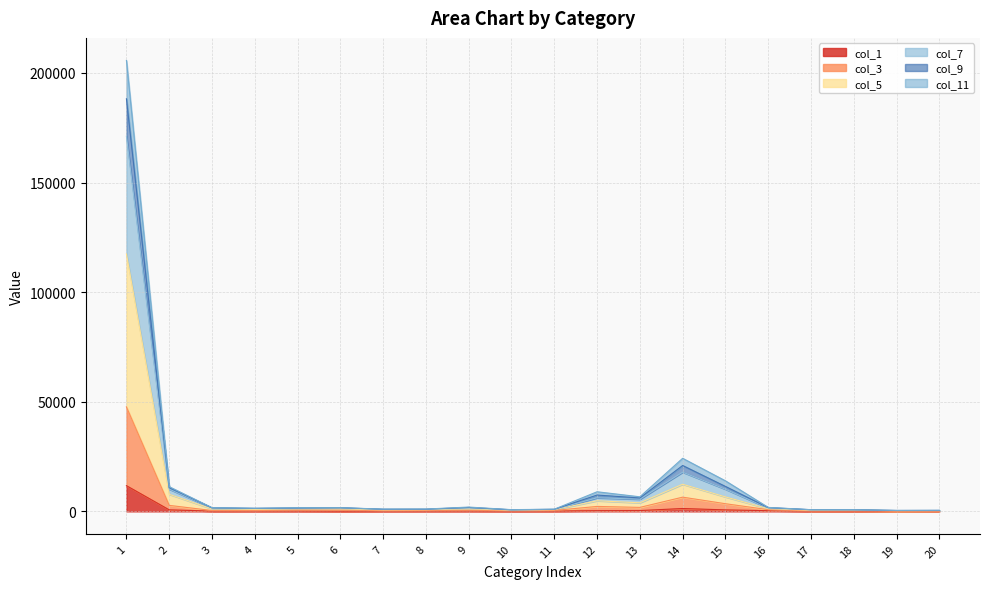

Which category has the lowest value across all series?

19